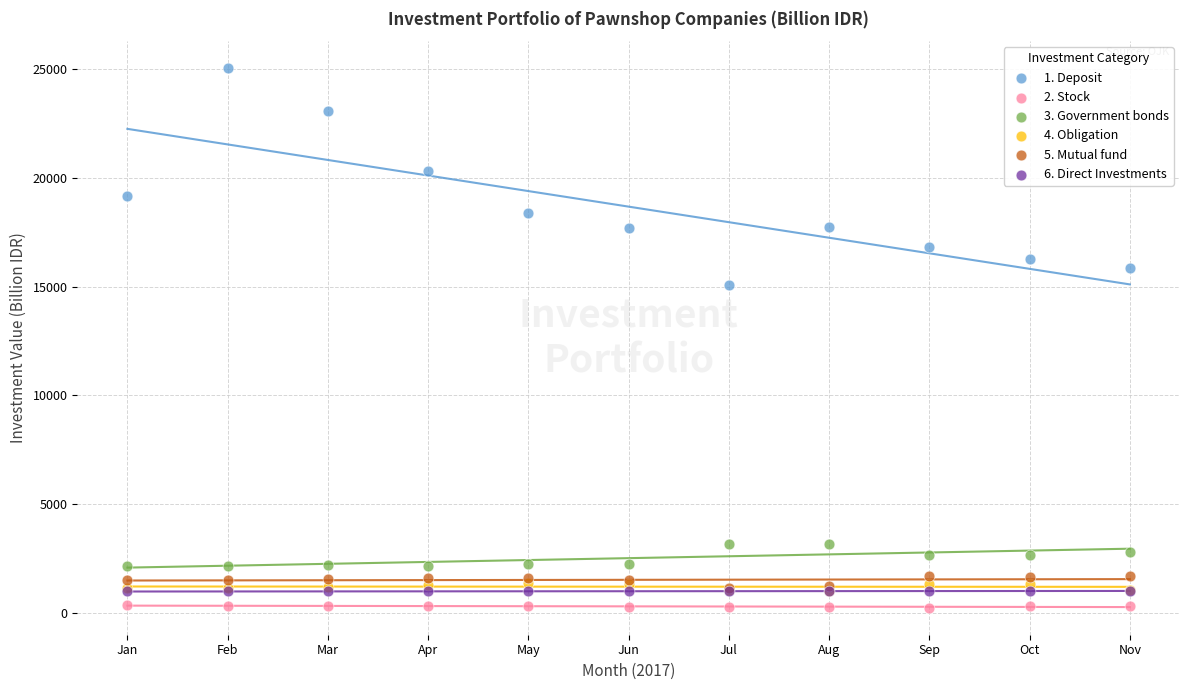

What are all the series names shown in the legend?

1. Deposit, 2. Stock, 3. Government bonds, 4. Obligation, 5. Mutual fund, 6. Direct Investments